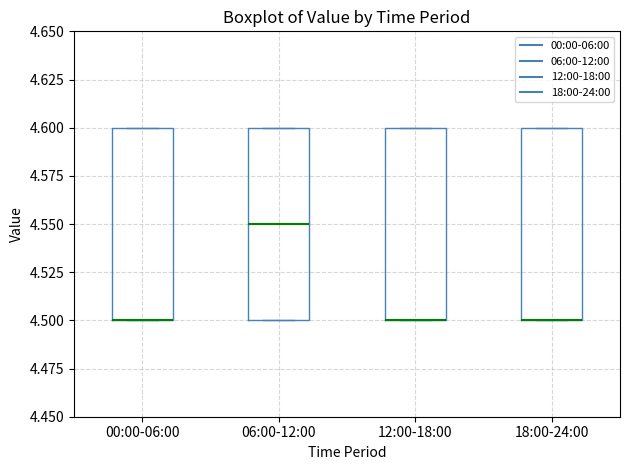

Reading left to right, read every box against the y-axis: the position of its median line, the range the box covers, and the ends of its whiskers. The values are not printed on the chart, so give them approximately, as read against the axis.

00:00-06:00: median 4.50 (drawn on the box's lower edge), box 4.50 to 4.60, whiskers 4.50 to 4.60
06:00-12:00: median 4.55, box 4.50 to 4.60, whiskers 4.50 to 4.60
12:00-18:00: median 4.50 (drawn on the box's lower edge), box 4.50 to 4.60, whiskers 4.50 to 4.60
18:00-24:00: median 4.50 (drawn on the box's lower edge), box 4.50 to 4.60, whiskers 4.50 to 4.60